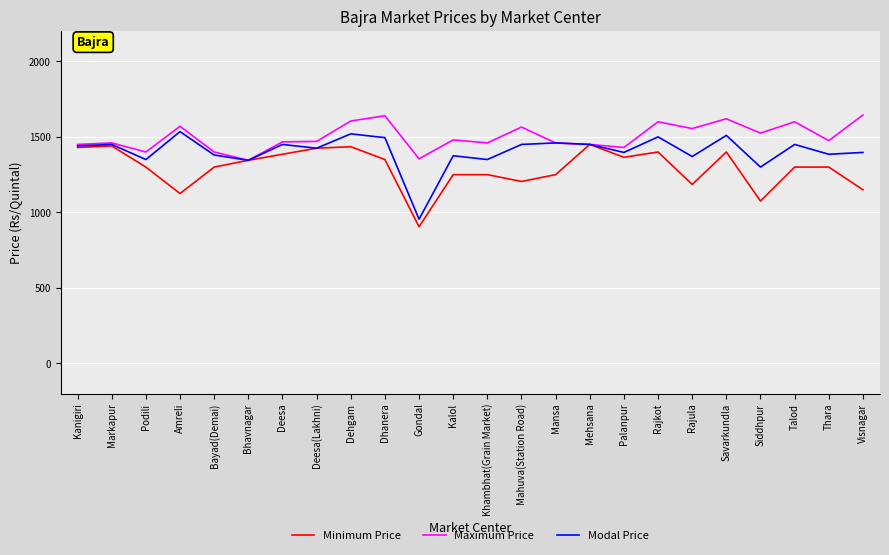

Which series has the largest total across all categories?

Maximum Price